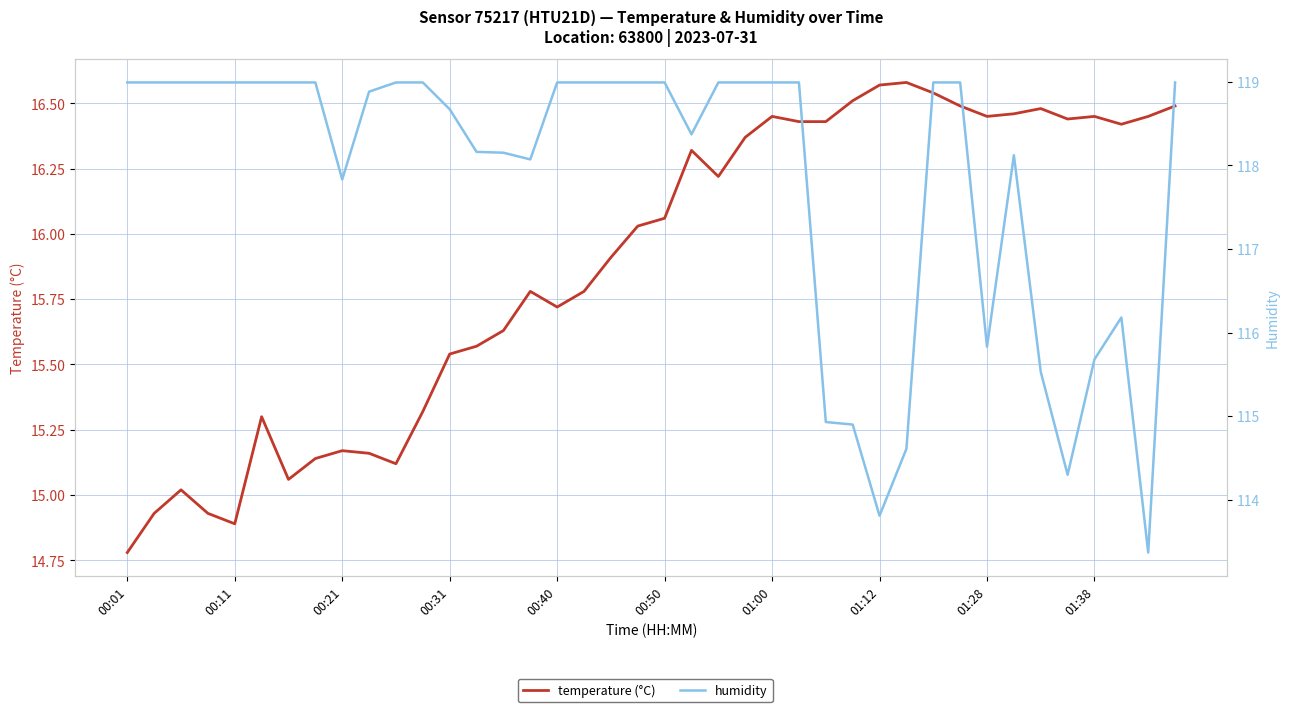

What is the difference between the maximum and minimum values in the humidity series?

5.6